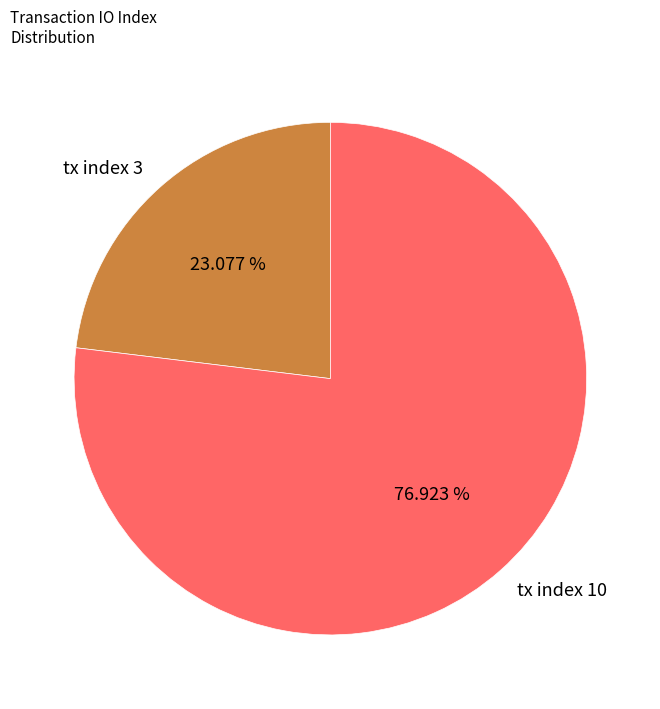

To the nearest percent, what is the average slice percentage?

50%